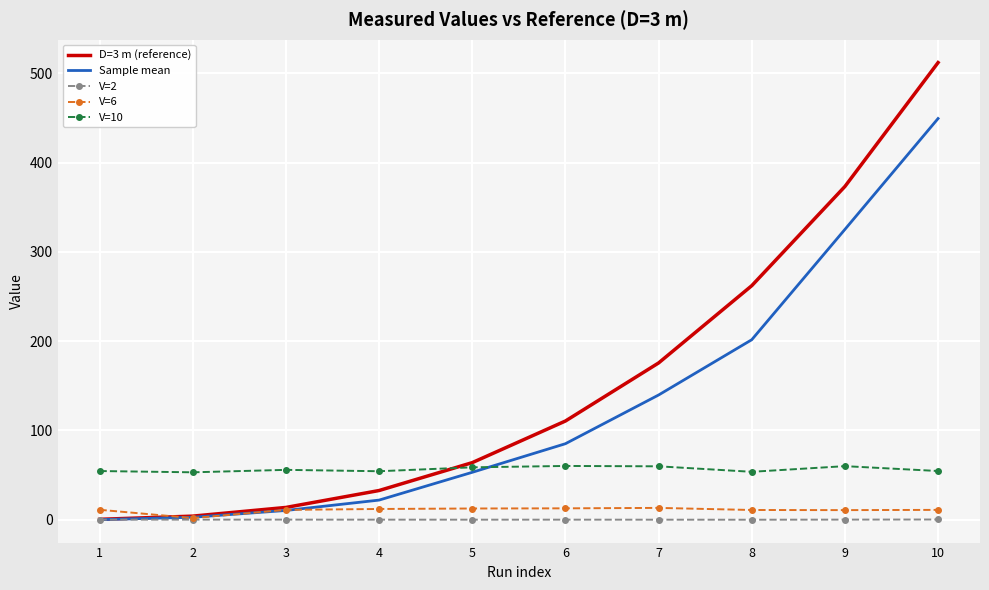

Count the V=2 values in the range 0 to 1.

10